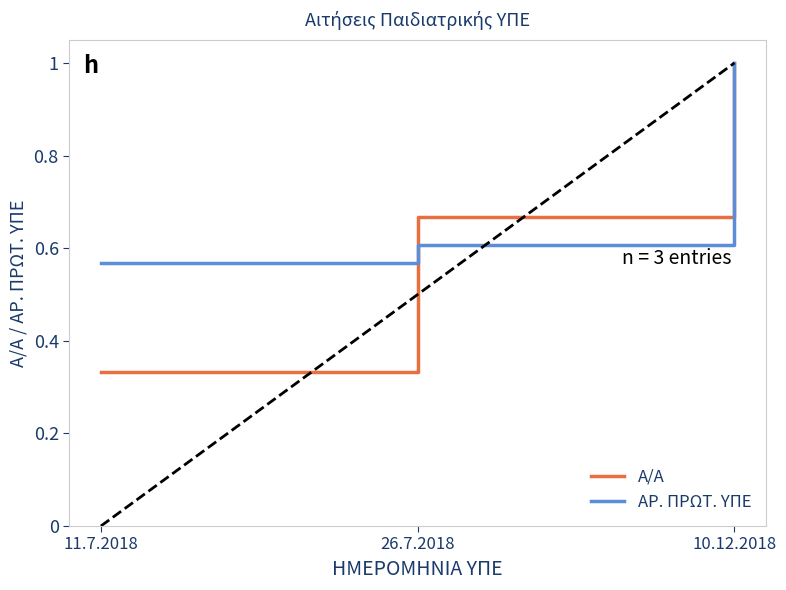

Rank the series at 26.7.2018 from lowest to highest value.

ΑΡ. ΠΡΩΤ. ΥΠΕ, Α/Α